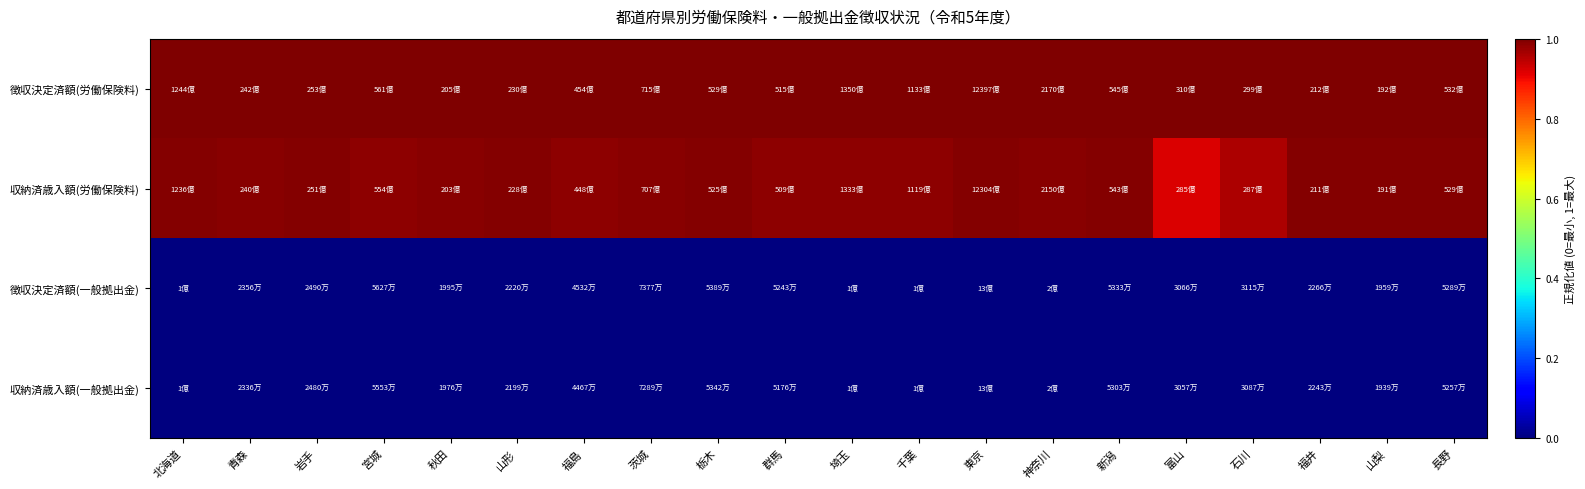

At 北海道, list the series in order from smallest to largest.

収納済歳入額(一般拠出金), 徴収決定済額(一般拠出金), 収納済歳入額(労働保険料), 徴収決定済額(労働保険料)